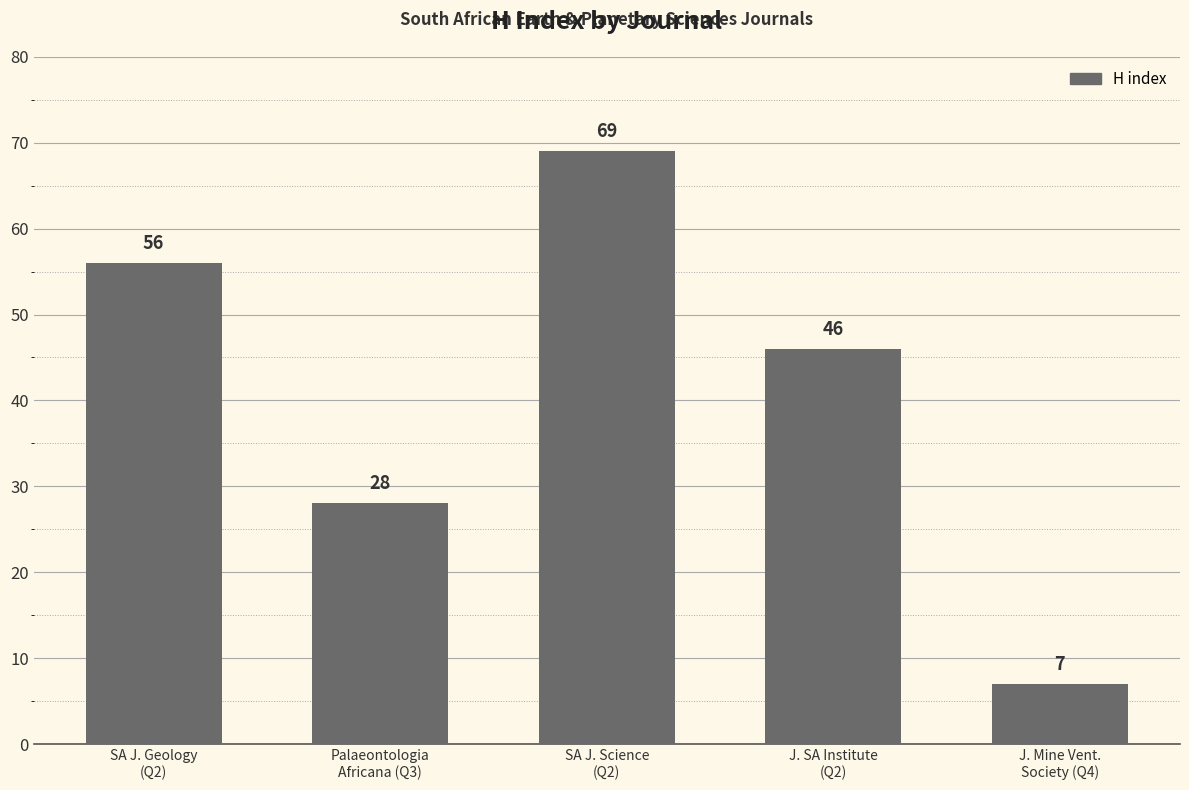

What is the difference between the values at J. SA Institute
(Q2) and SA J. Geology
(Q2)?

10